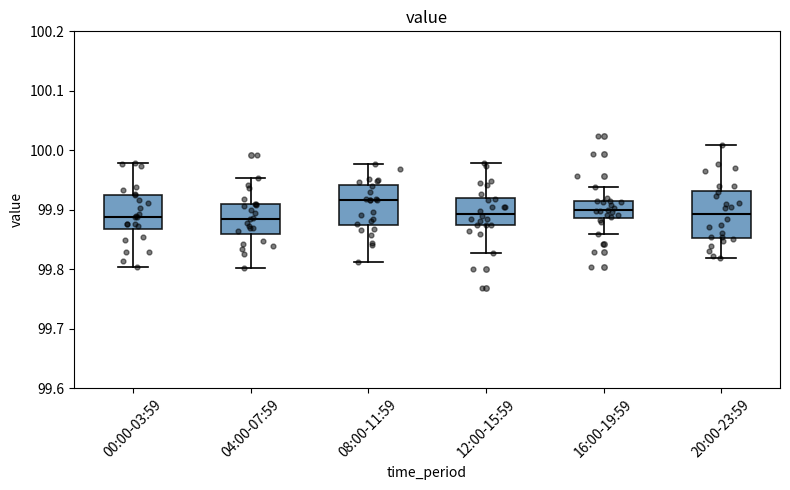

Where does the median line of the box for 20:00-23:59 sit on the y-axis? The values are not printed on the chart, so give them approximately, as read against the axis.

99.89